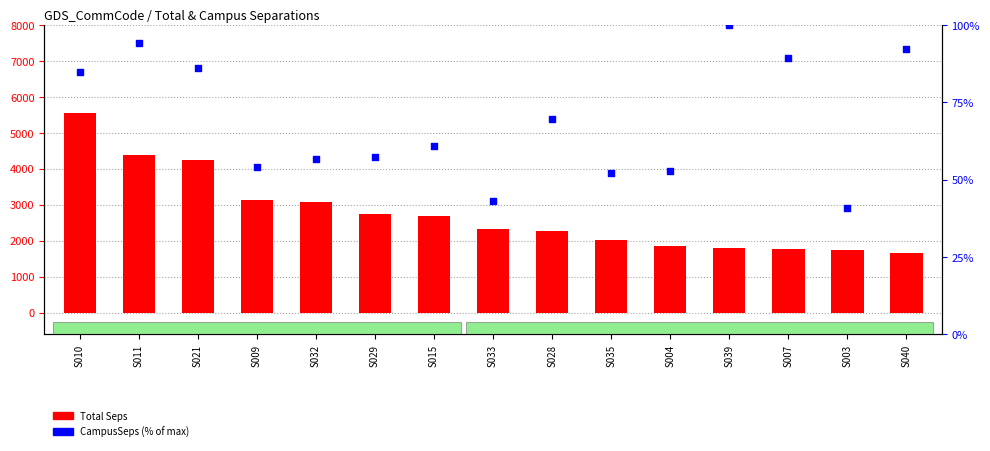

Which series reaches the maximum Y coordinate?

Total Seps